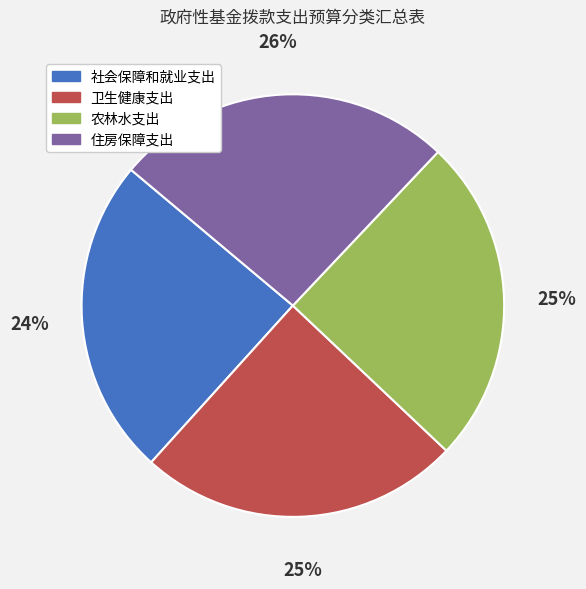

What is the ratio of the value at 卫生健康支出 to the value at 住房保障支出?

1.0